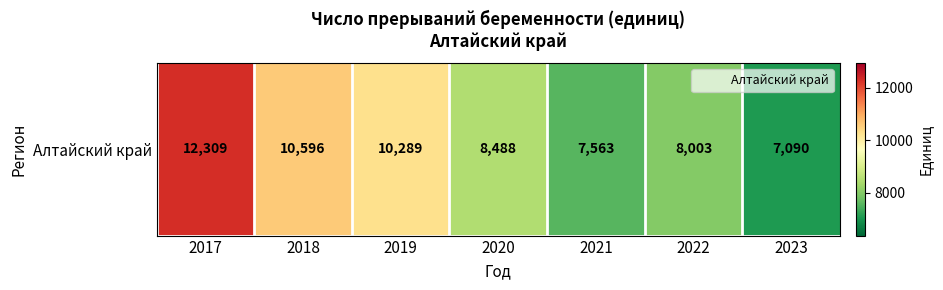

What is the change in value from 2018 to 2021?

-3033